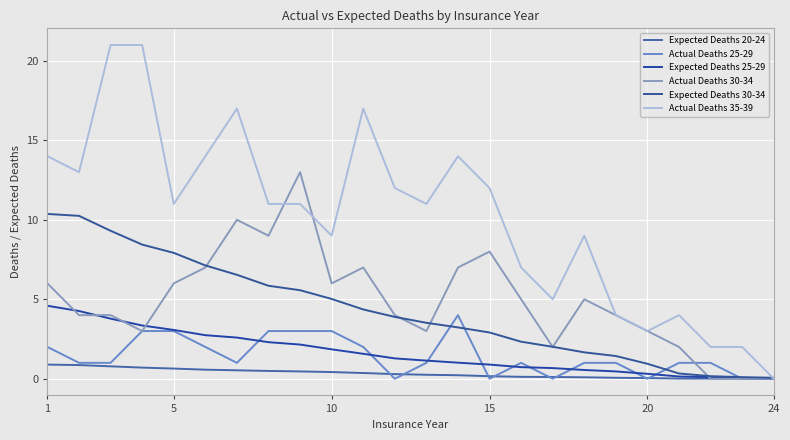

What is the sum of all Expected Deaths 30-34 values?

103.3